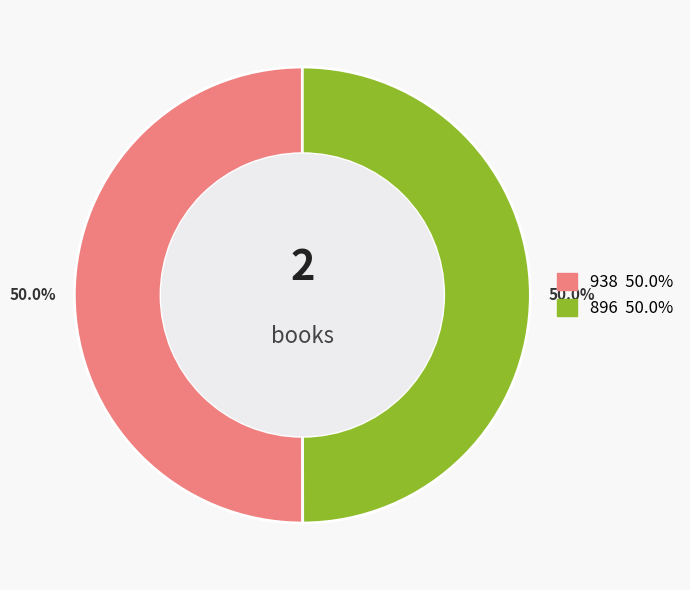

How many segments does this pie chart have?

2